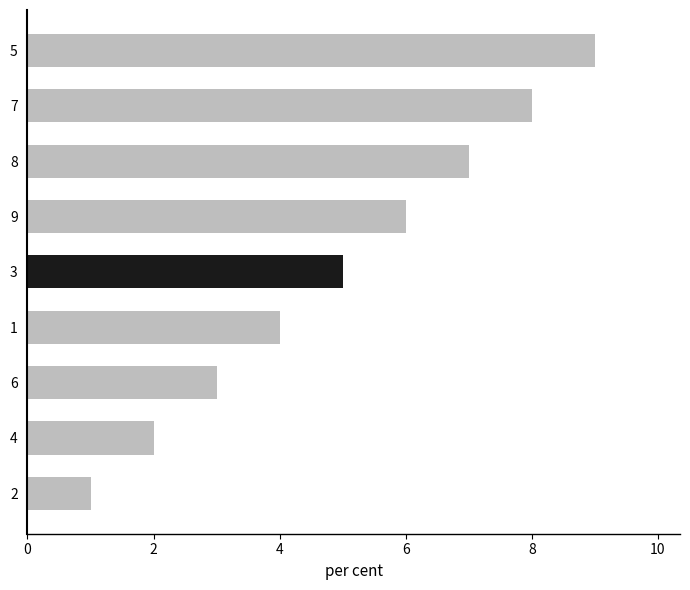

The value at 3 is 7. True or false?

False